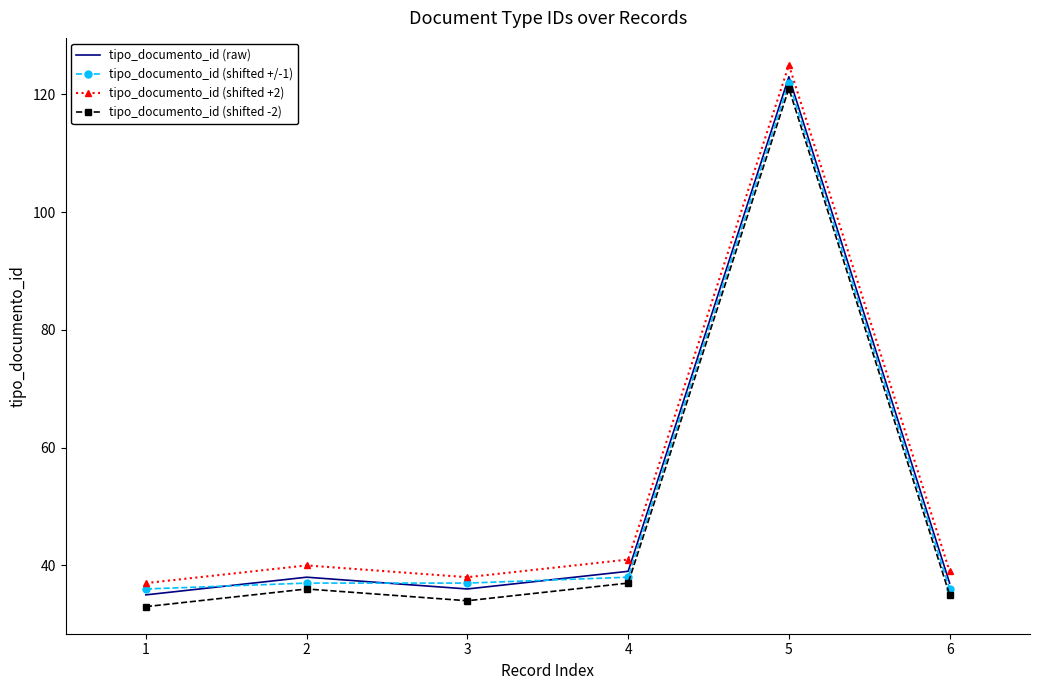

Is it true that tipo_documento_id (shifted +2) equals 218 at 5?

False